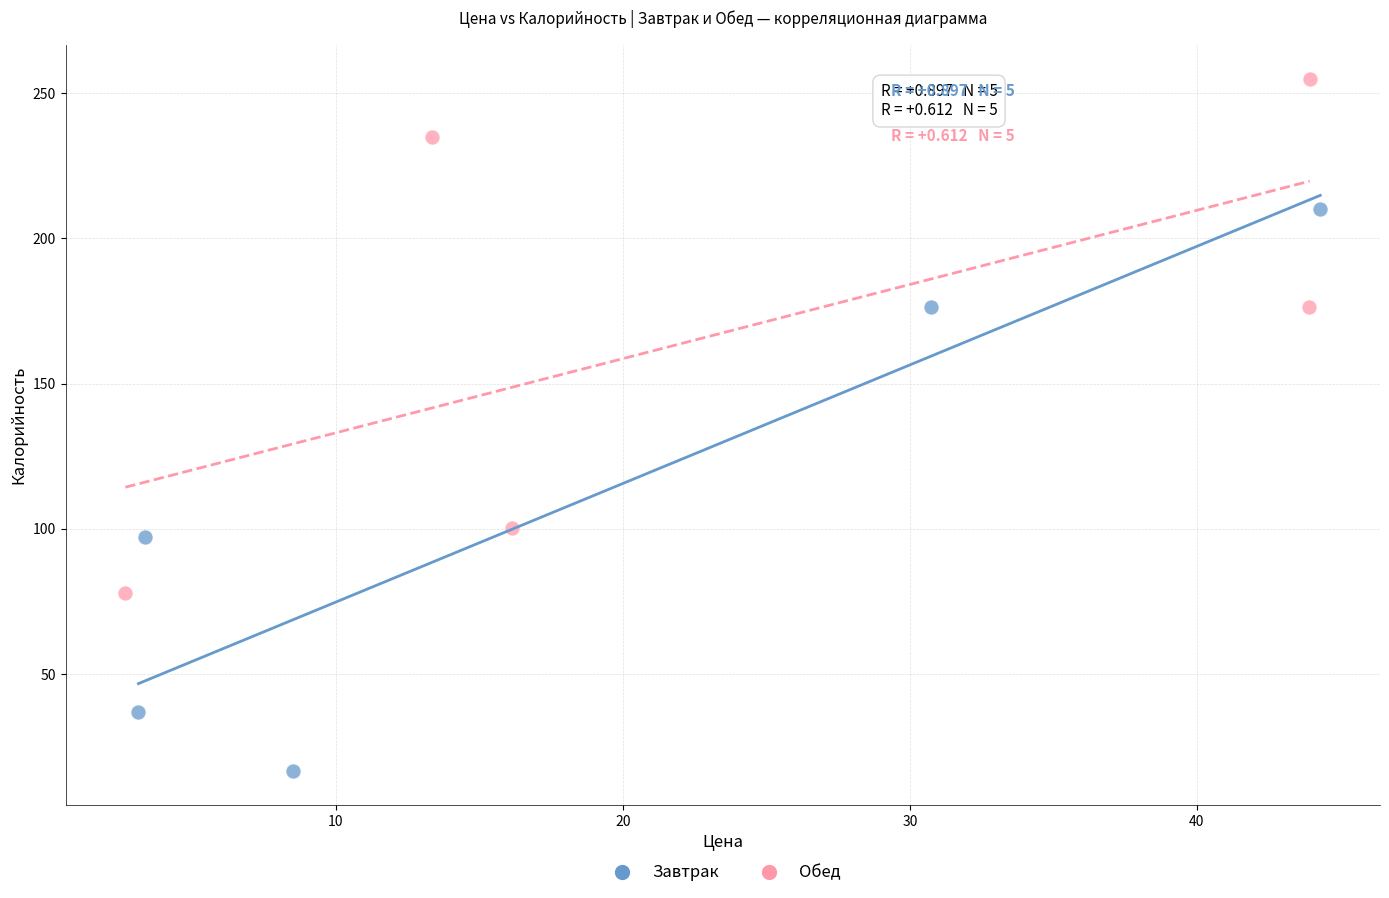

Which series reaches the maximum Y coordinate?

Обед